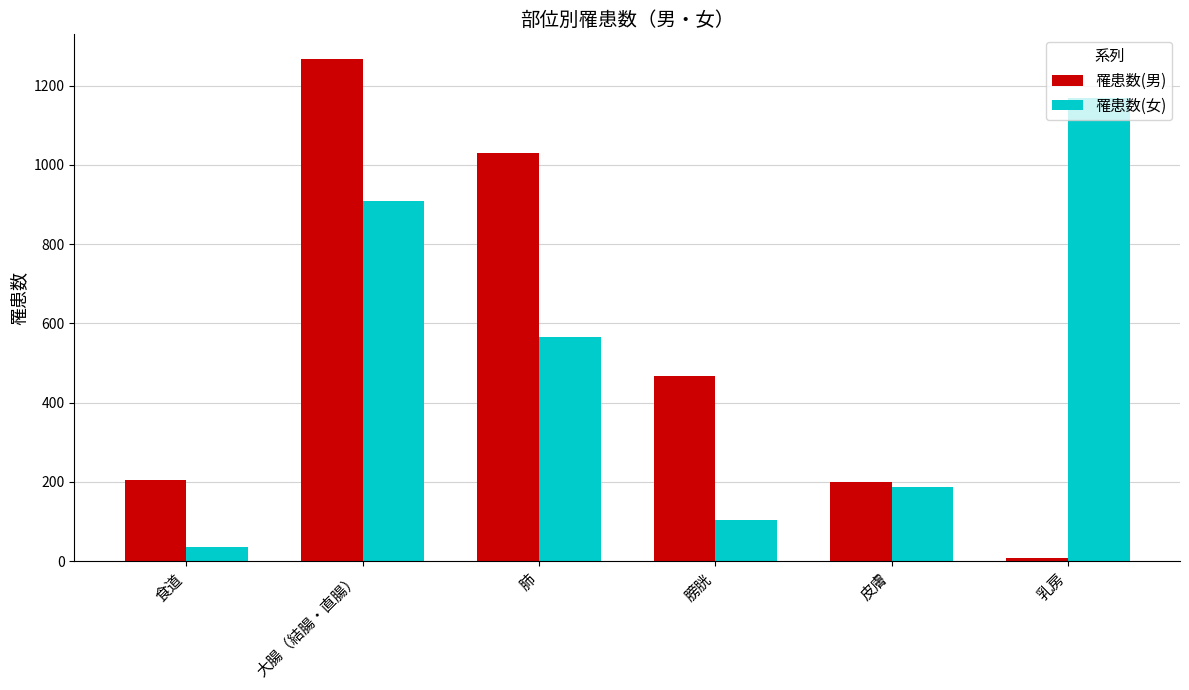

Rank the series at 肺 from highest to lowest value.

罹患数(男), 罹患数(女)